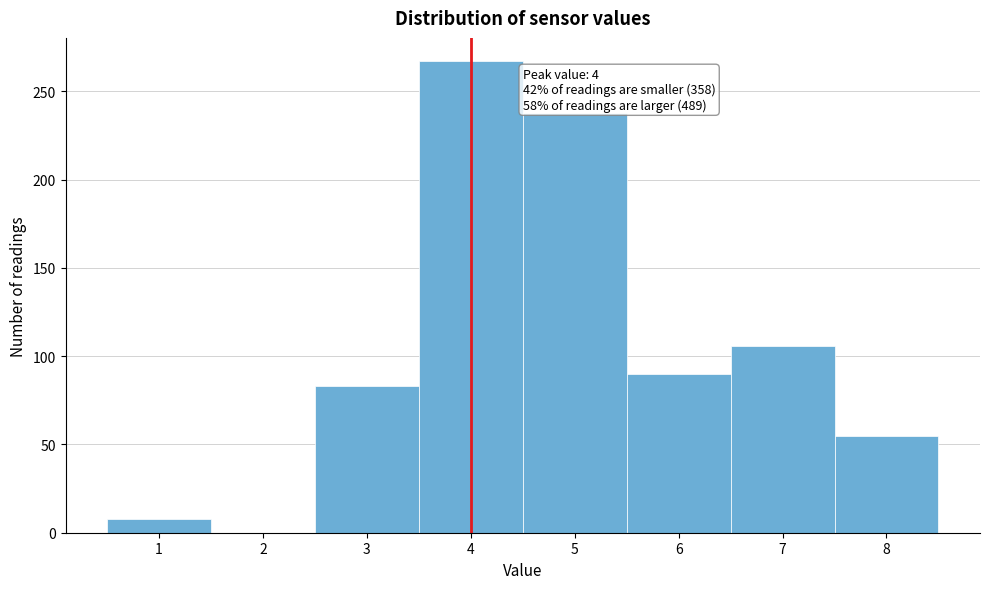

Reading right to left, extract all data points from this chart.

8=55	7=106	6=90	5=238	4=267	3=83	2=0	1=8